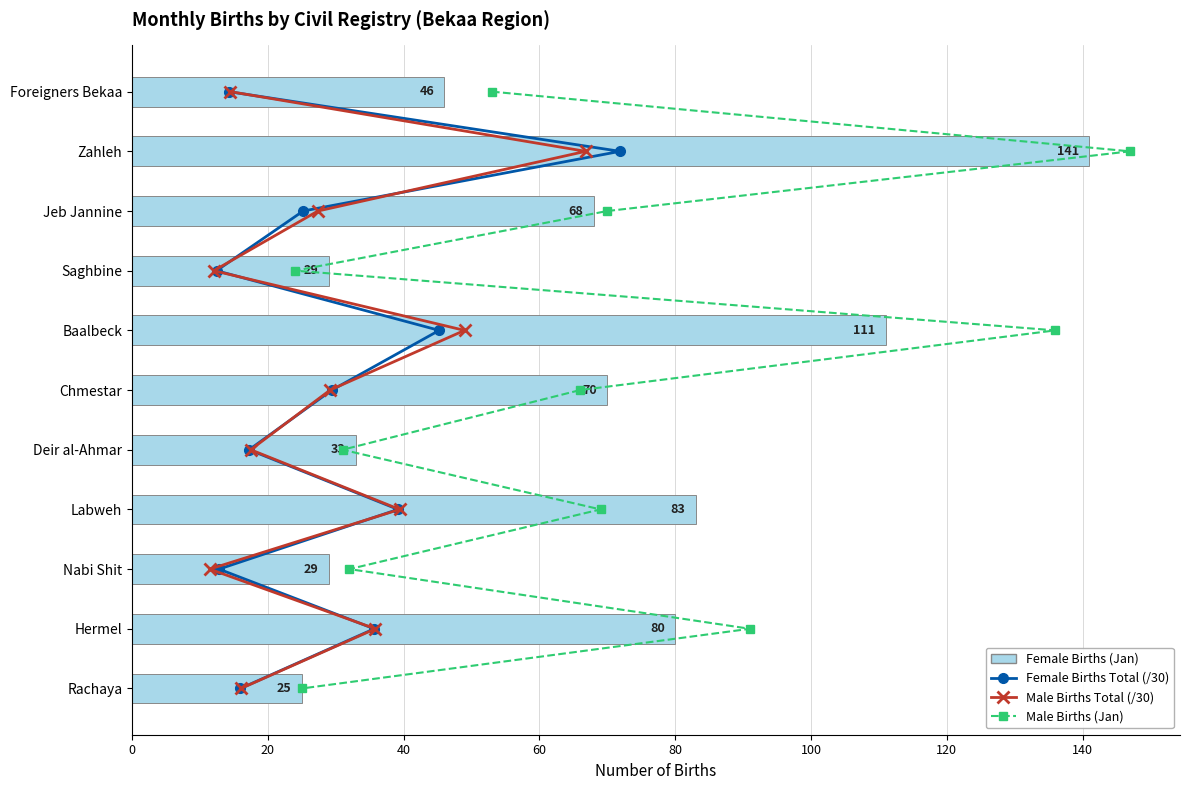

What is the difference between the second highest and second lowest values in the Female Births (Jan) series?

82